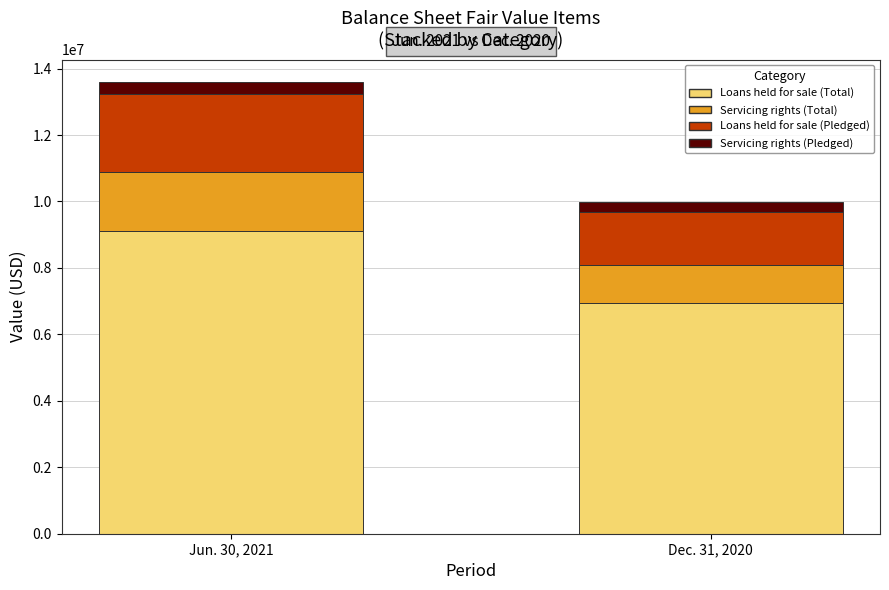

Reading left to right, transcribe the values for Loans held for sale (Total).

Jun. 30, 2021=9120653	Dec. 31, 2020=6955424